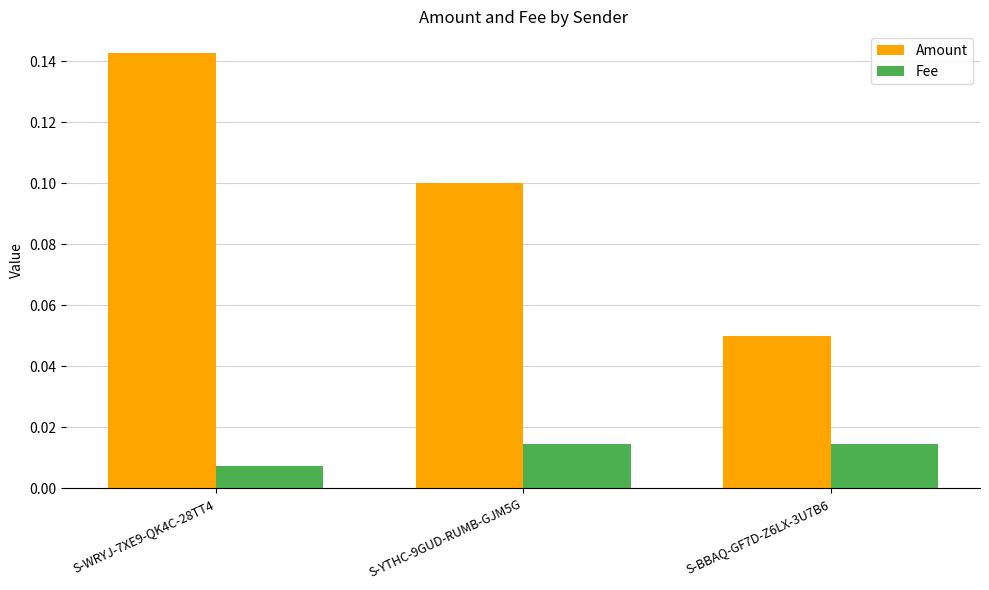

The value of Amount at S-YTHC-9GUD-RUMB-GJM5G is 0.0. True or false?

False